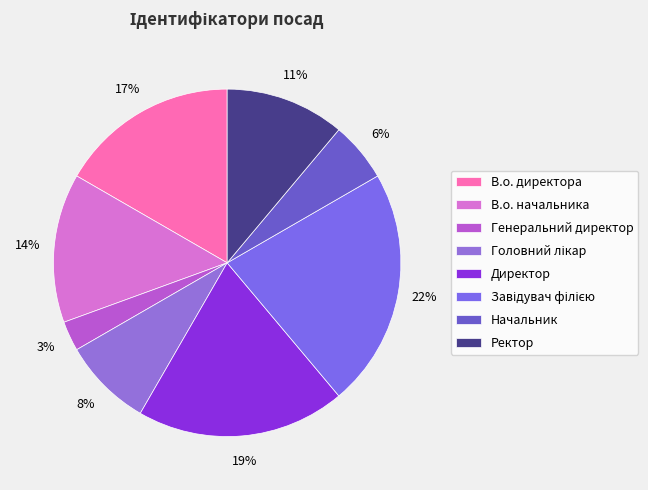

Does Ректор account for over 50% of the chart?

No